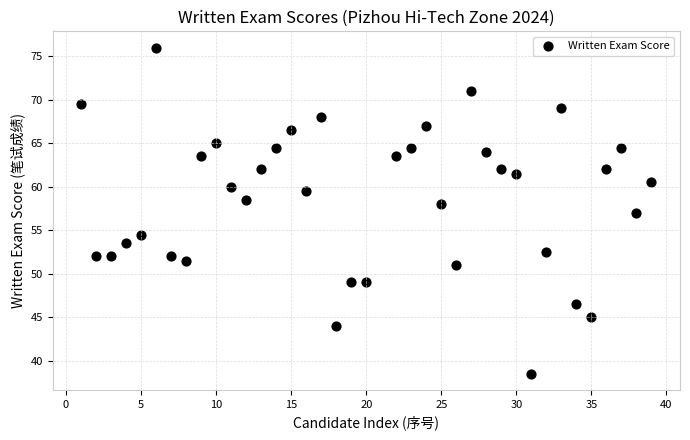

What is the range of Y values (max minus min)?

37.5